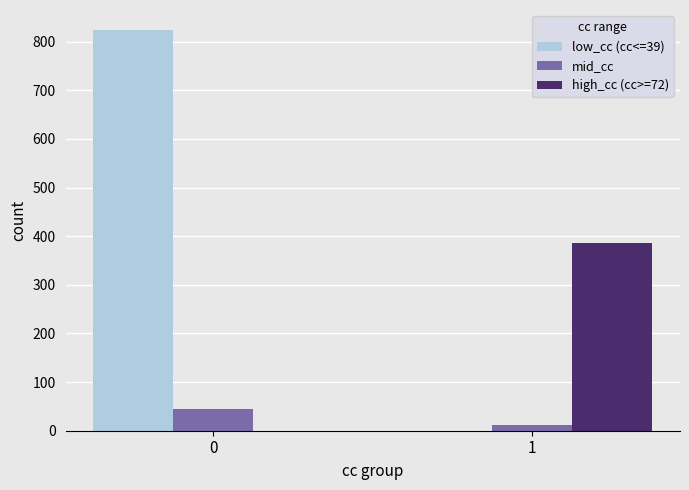

Reading left to right, transcribe all the data shown in this chart.

low_cc (cc<=39): 824	0
mid_cc: 45	12
high_cc (cc>=72): 0	387